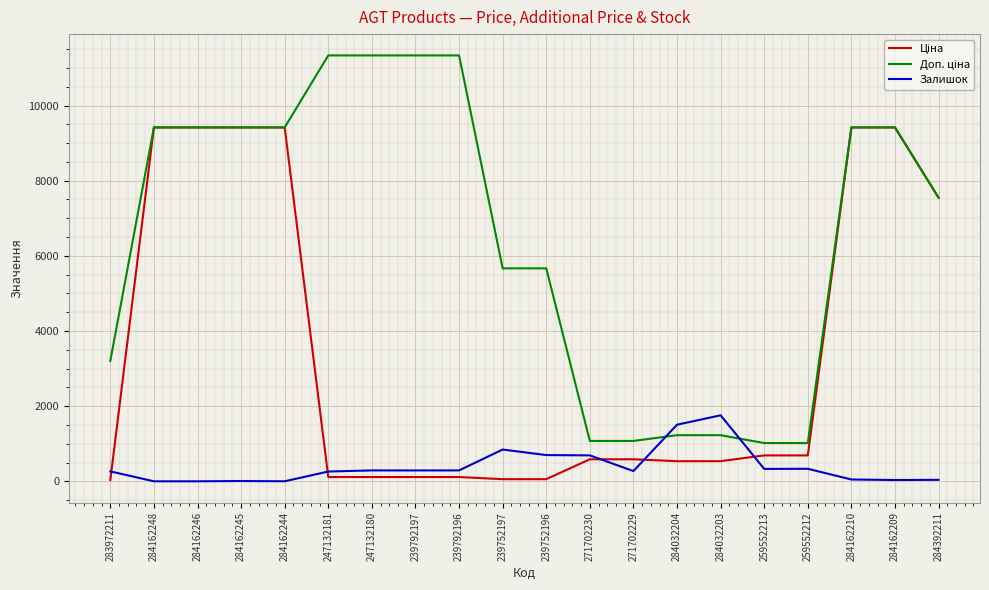

What is the greatest value displayed?

11334.0